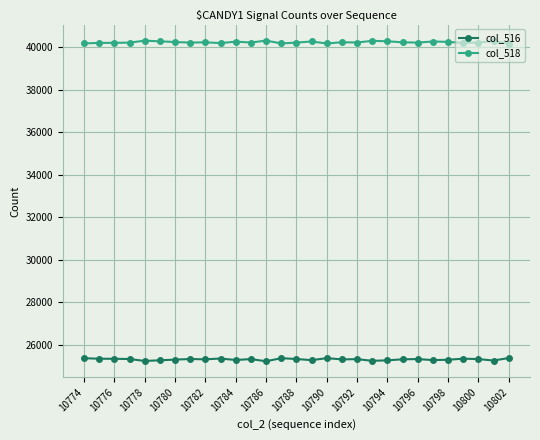

Rank the series by their maximum value, from highest to lowest.

col_518, col_516